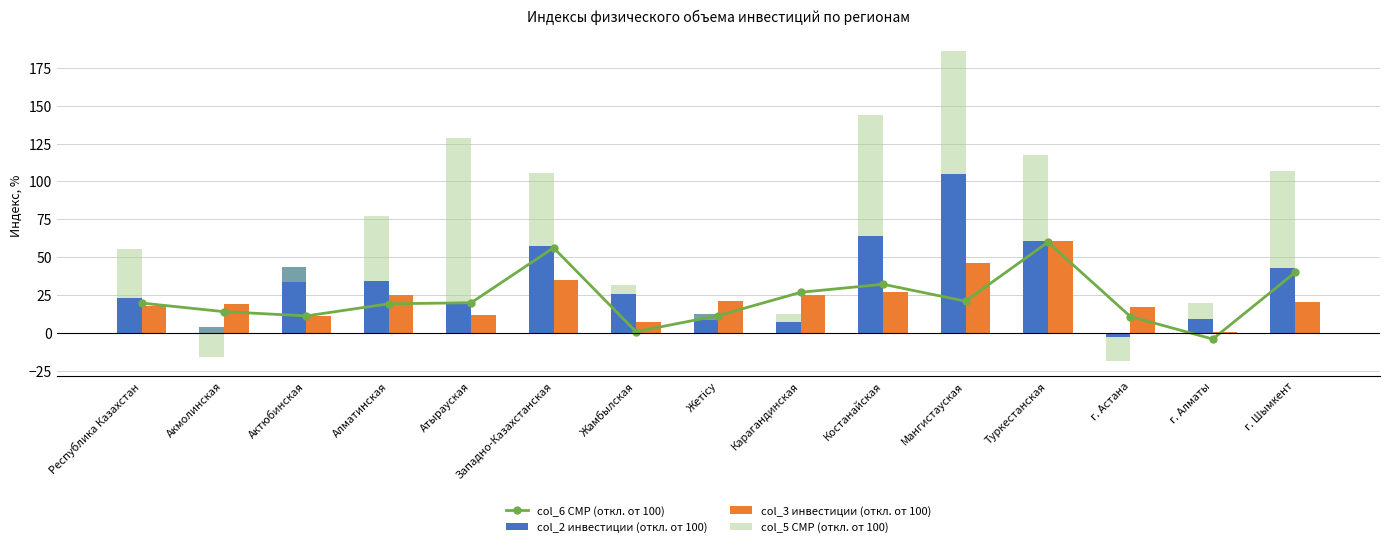

Is the value of col_6 СМР (откл. от 100) at Жамбылская greater than the value of col_5 СМР (откл. от 100) at Алматинская?

No